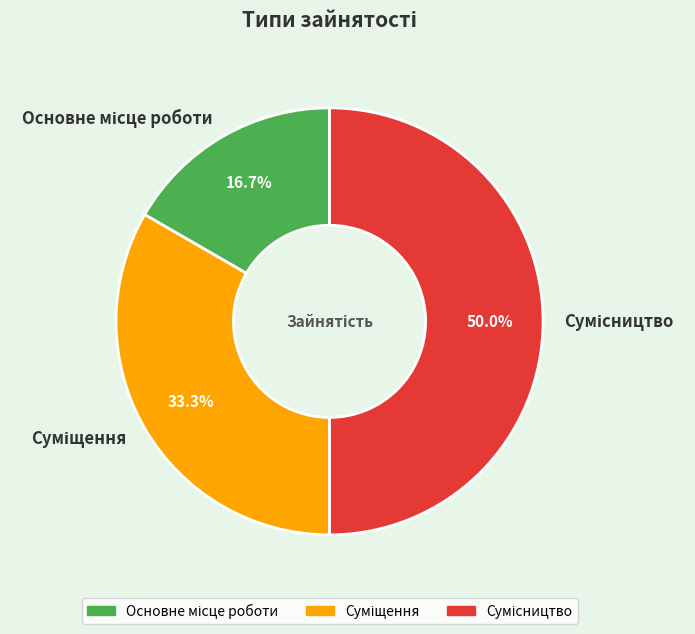

What is the ratio of the value at Основне місце роботи to the value at Сумісництво?

0.3